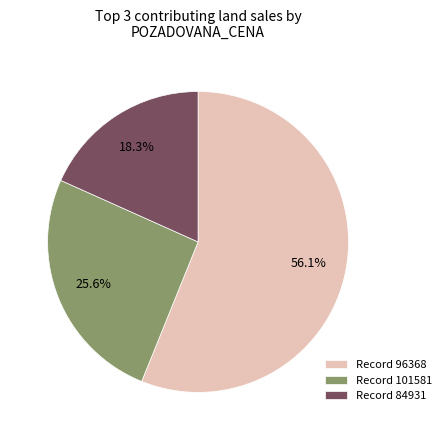

Approximately how many times larger is the value at Record 101581 compared to Record 84931?

1.4